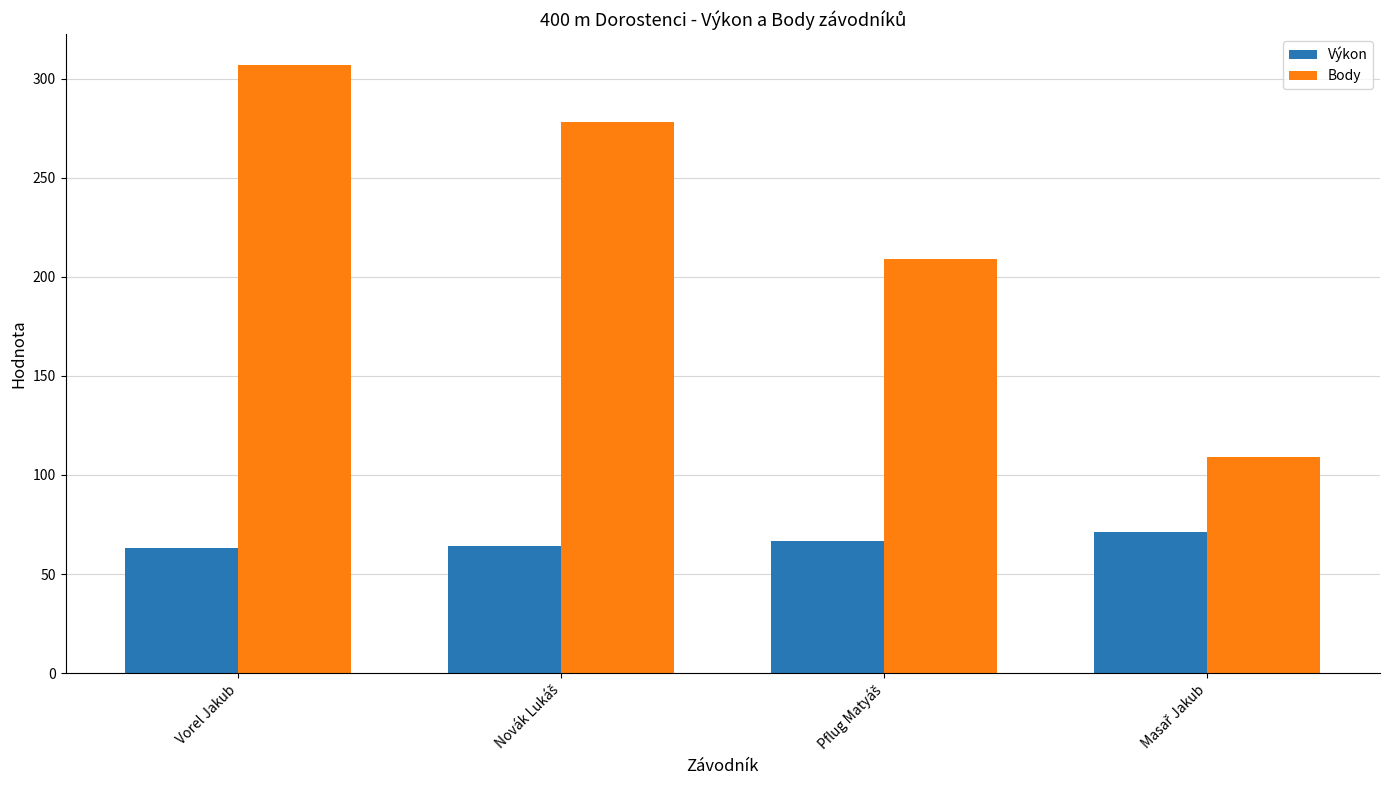

How many bars are there in total?

8